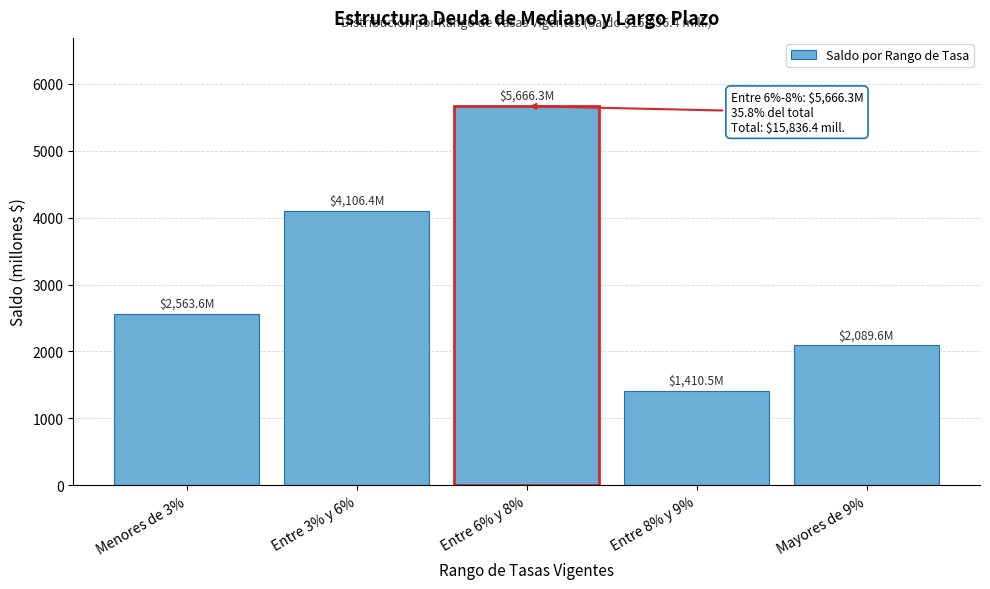

Reading left to right, transcribe all the data shown in this chart.

2563.6	4106.4	5666.3	1410.5	2089.6